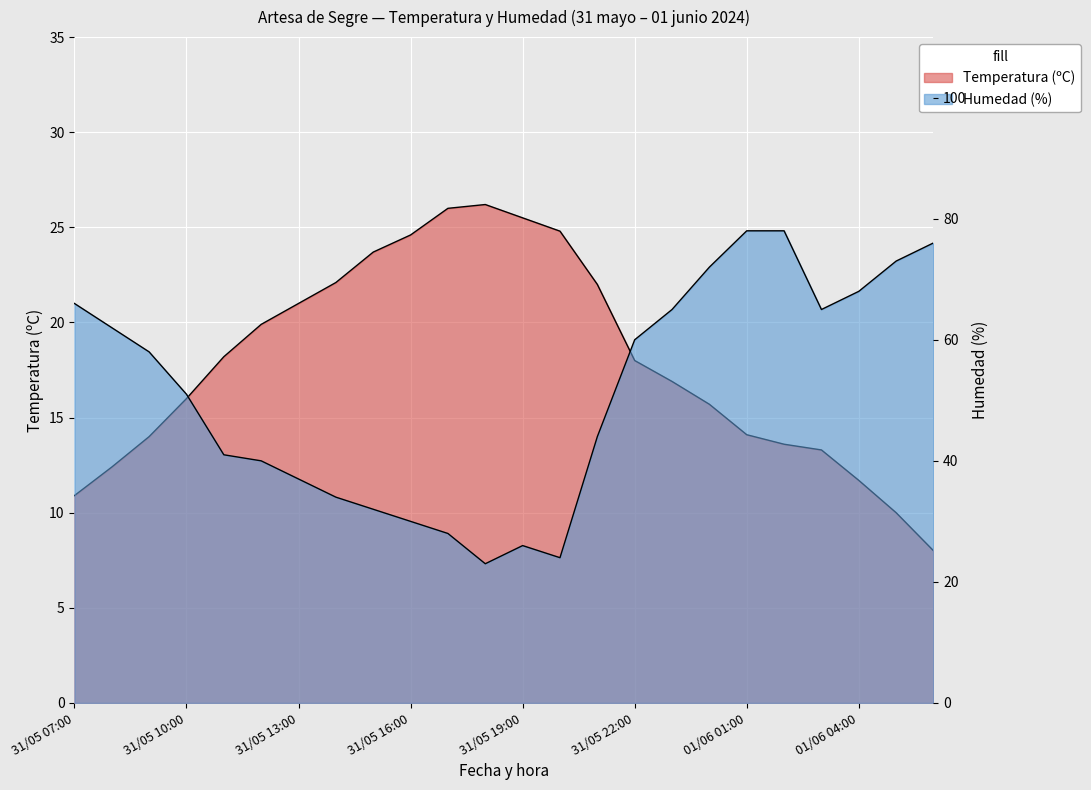

The Humedad (%) series shows 62.0 at 31/05 08:00. True or false?

True